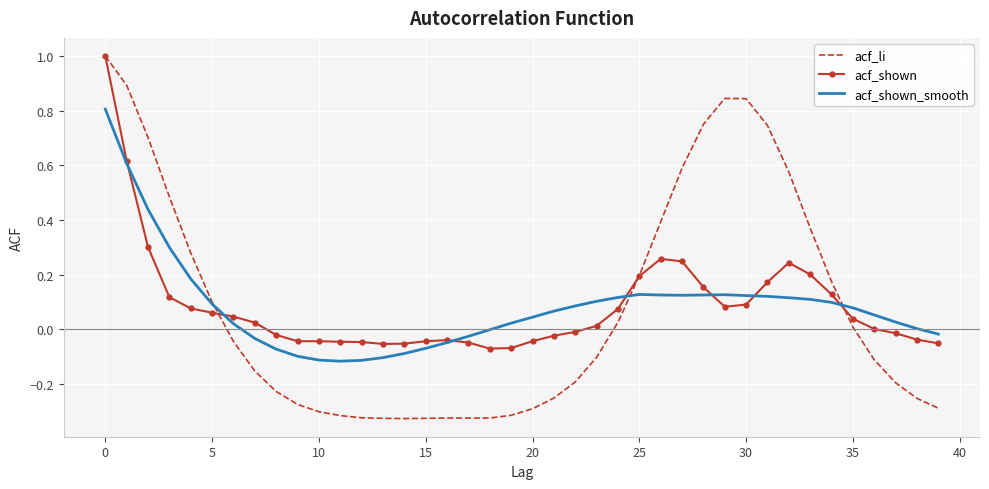

Which series has the largest range (max minus min)?

acf_li